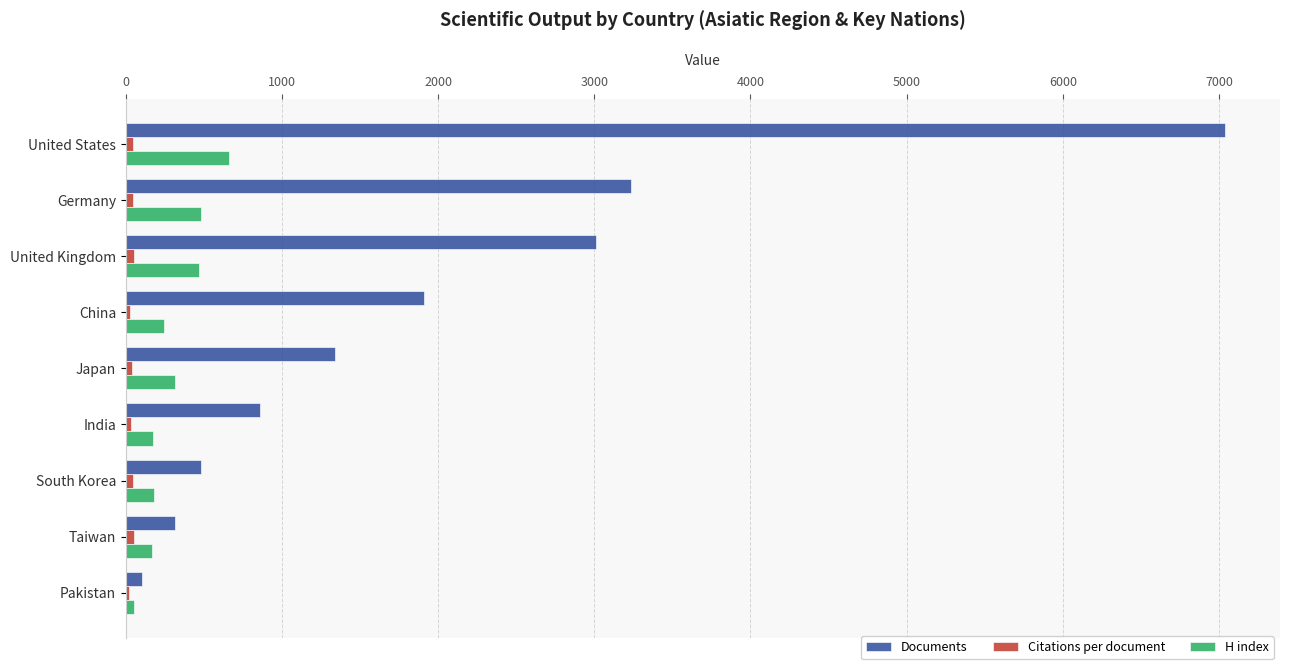

What is the maximum value shown in the chart?

7039.0